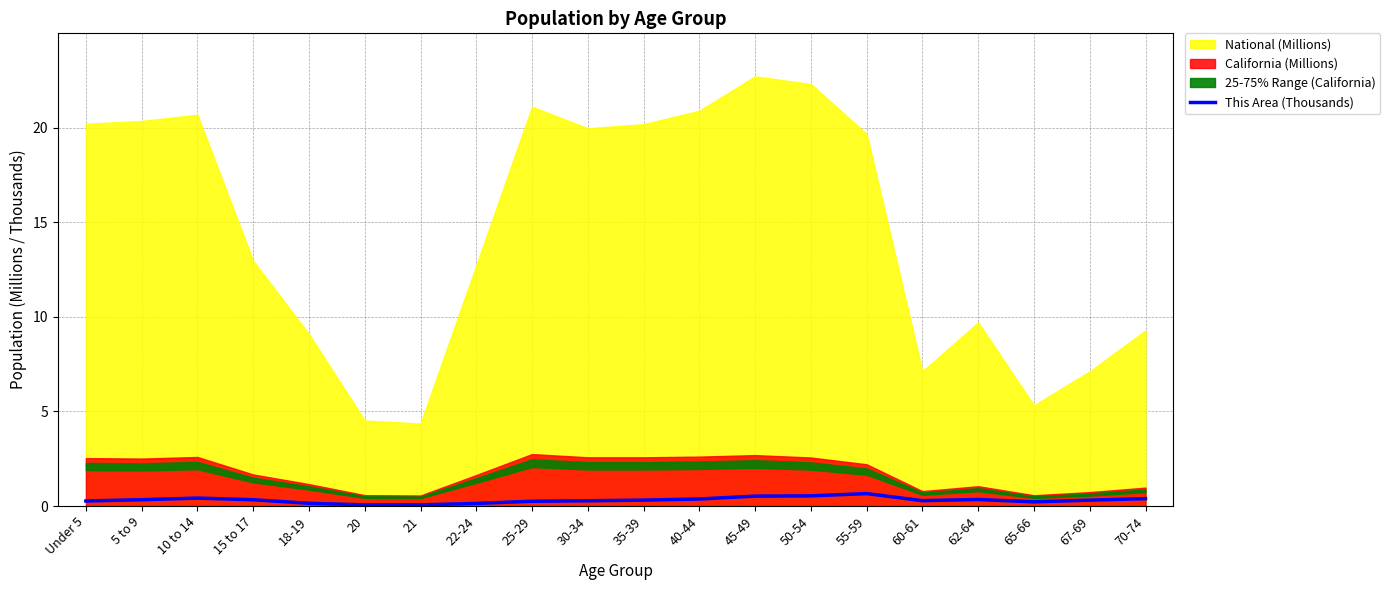

What value does the data have at 45-49?

0.5